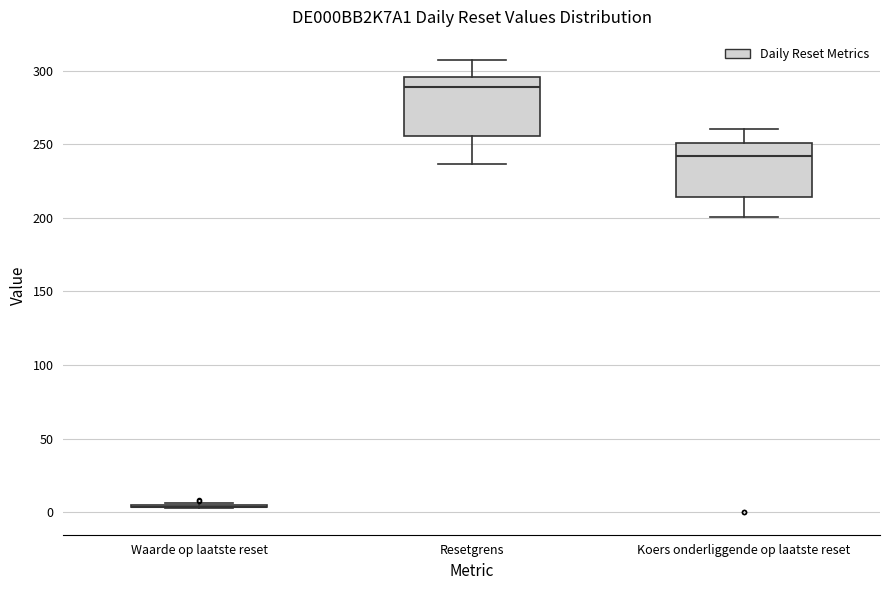

Reading left to right, read every box against the y-axis: the position of its median line, the range the box covers, and the ends of its whiskers. The values are not printed on the chart, so give them approximately, as read against the axis.

Waarde op laatste reset: box collapsed to a line at 5, whiskers 5 to 5
Resetgrens: median 290, box 255 to 295, whiskers 235 to 310
Koers onderliggende op laatste reset: median 240, box 215 to 250, whiskers 200 to 260